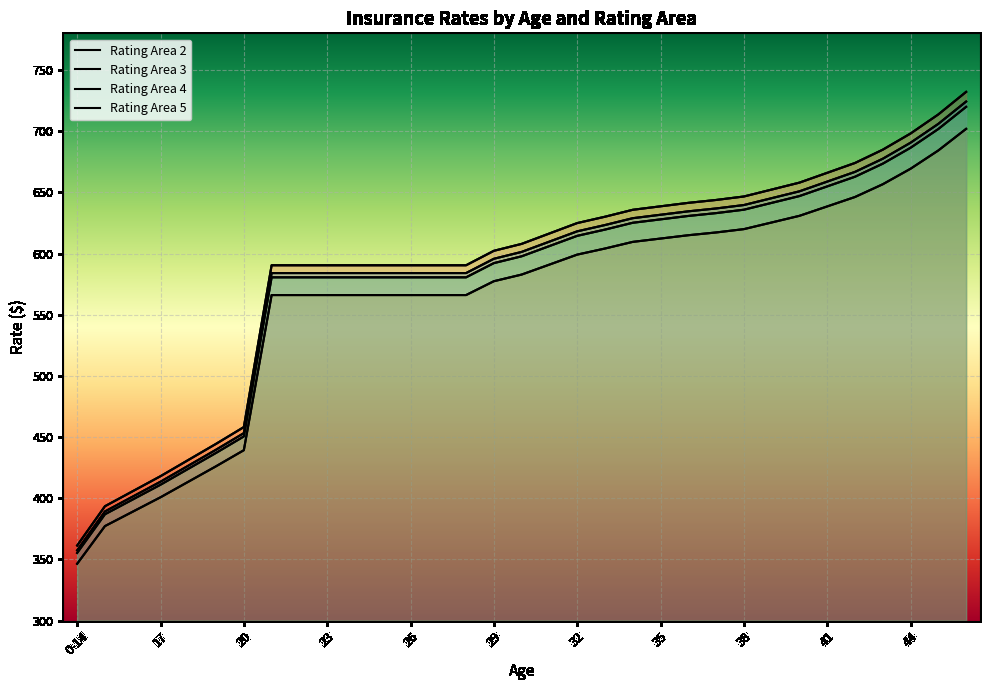

Which series has the widest spread of values?

Rating Area 2